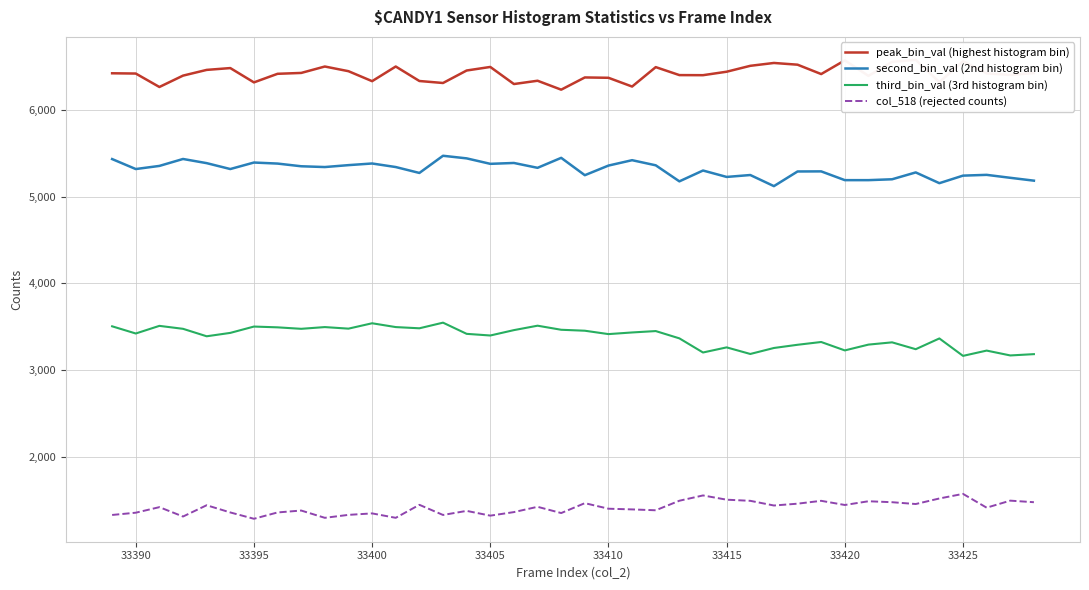

In col_518 (rejected counts), how many points are lower than both neighbors (excluding endpoints)?

12